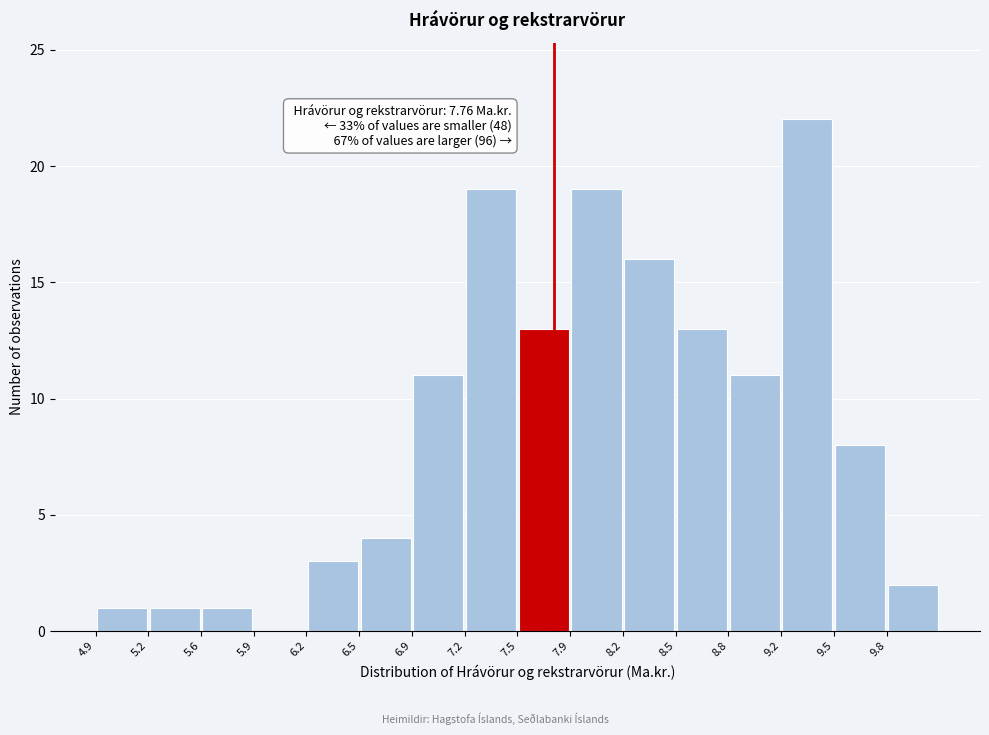

Over which range of the x-axis is the bar tallest?

9.15 to 9.50